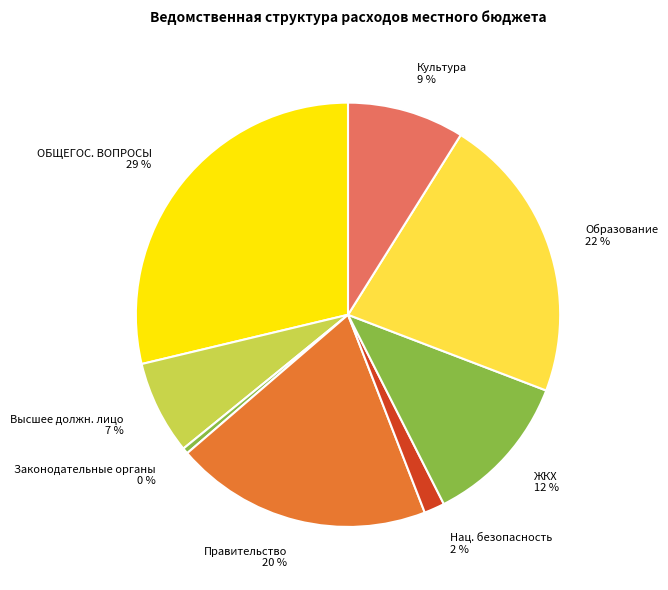

Is Правительство 20 % the majority of the pie?

No